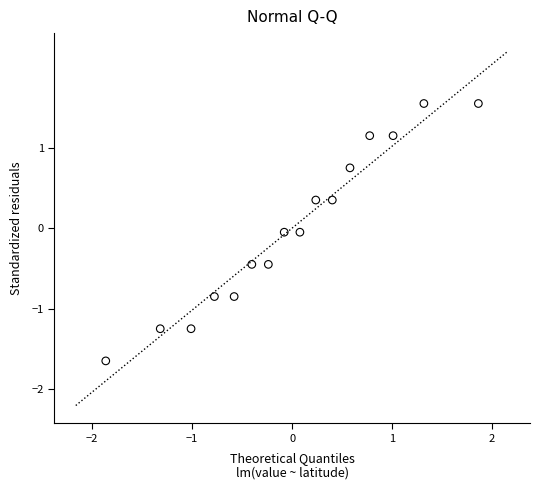

What is the range of Y values (max minus min)?

3.2